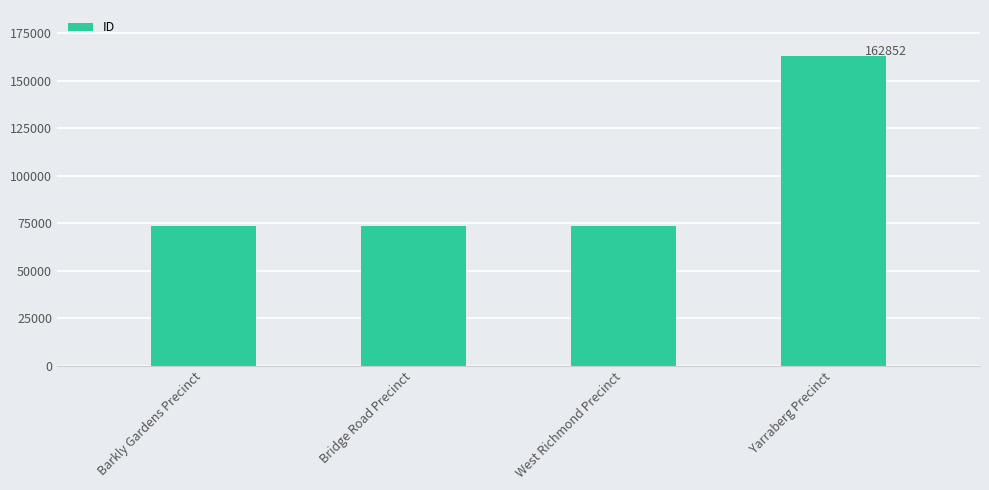

Approximately how many times larger is the value at Bridge Road Precinct compared to Barkly Gardens Precinct?

1.0